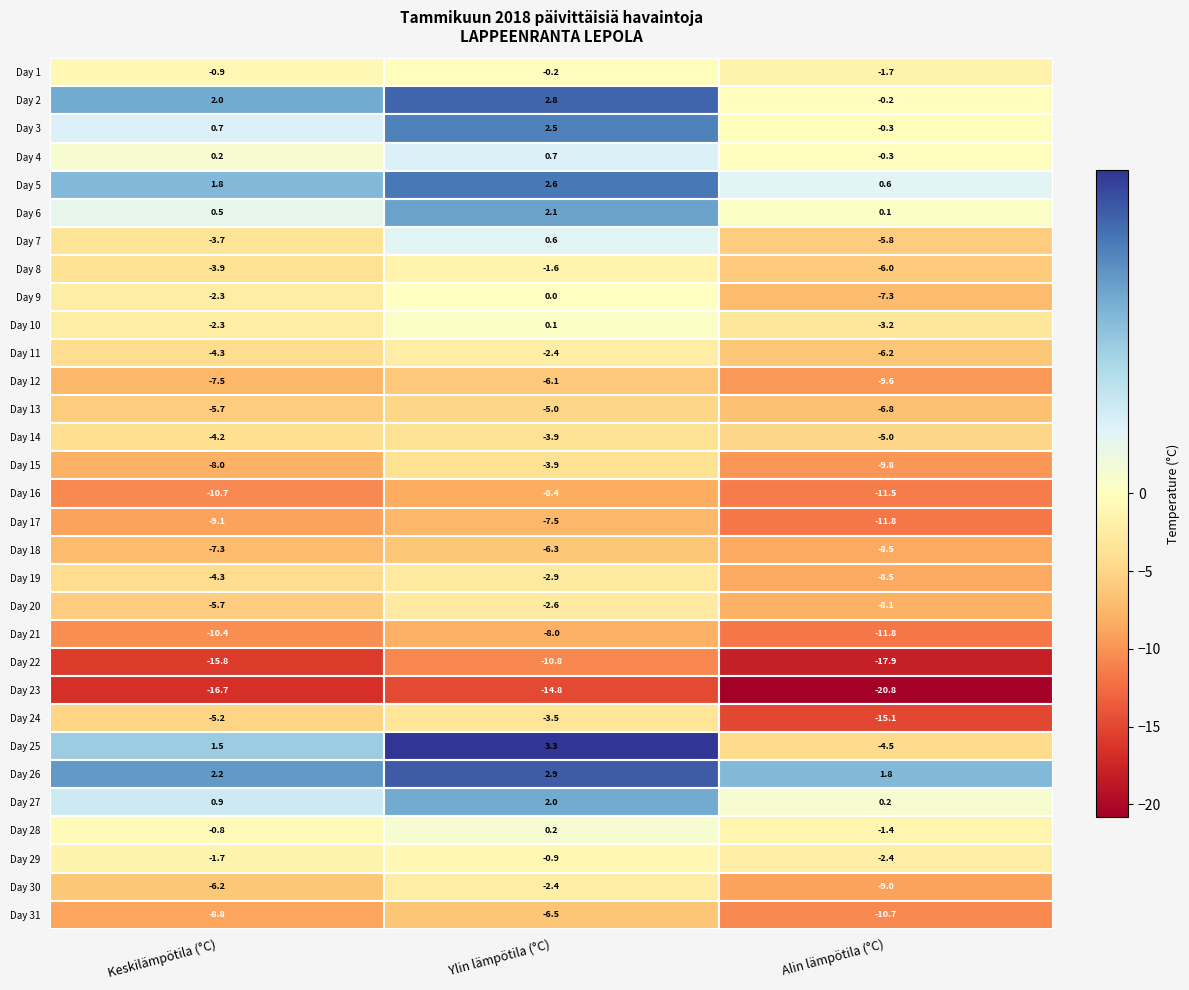

Is the value of 23 at 1 greater than the value of 27 at 0?

No